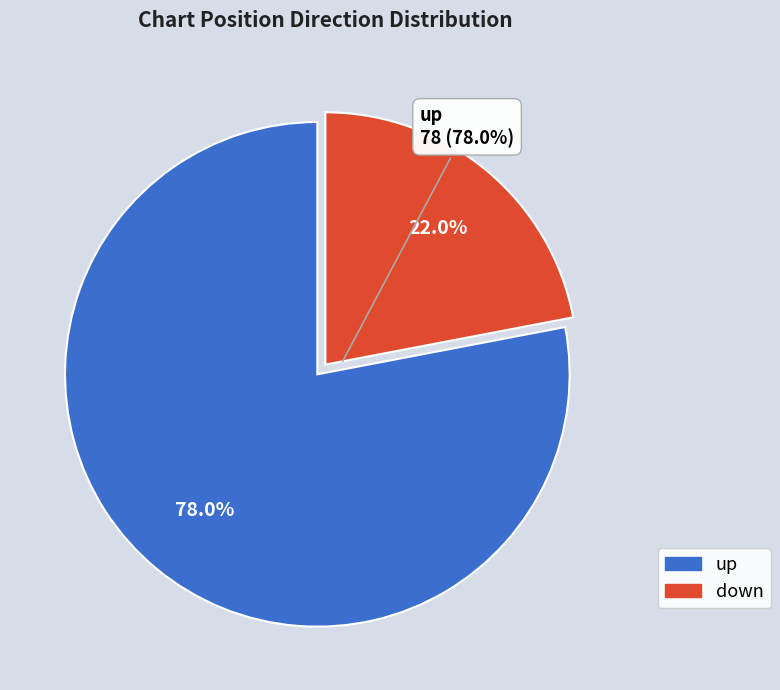

What is the change in value from up to down?

-56